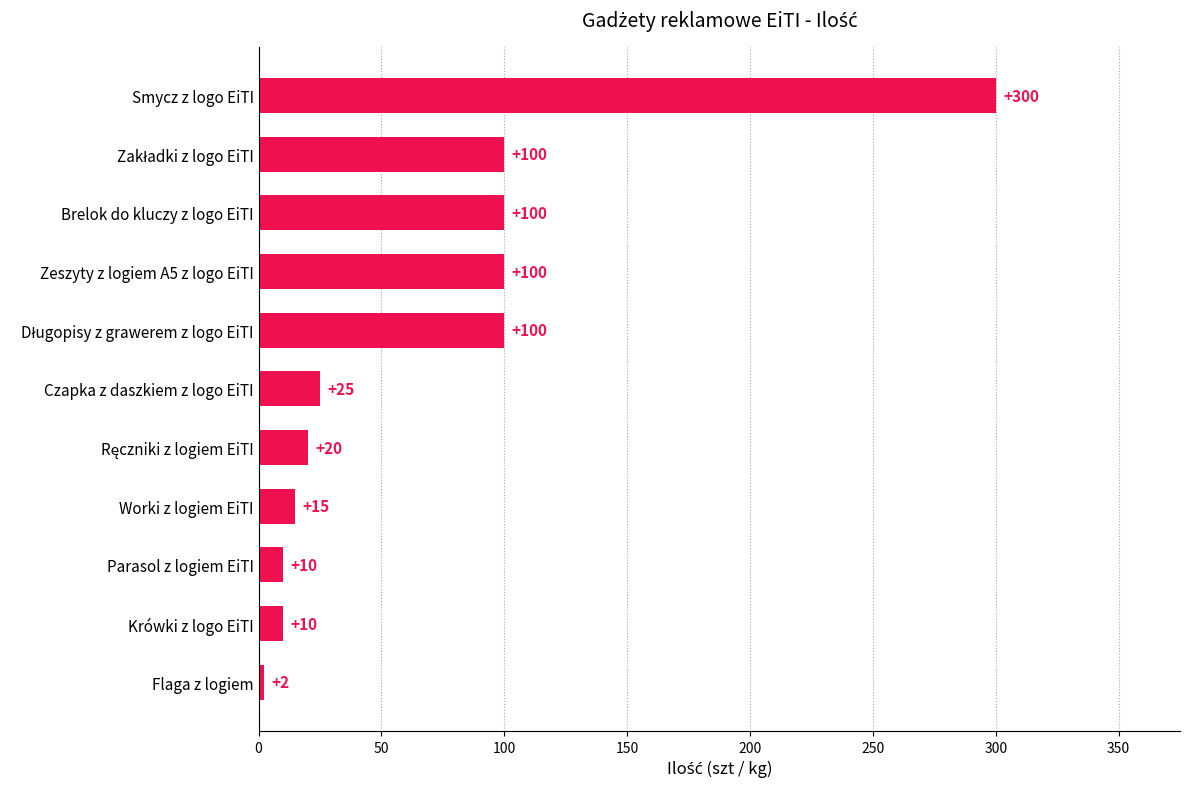

The value at Brelok do kluczy z logo EiTI is 141. True or false?

False